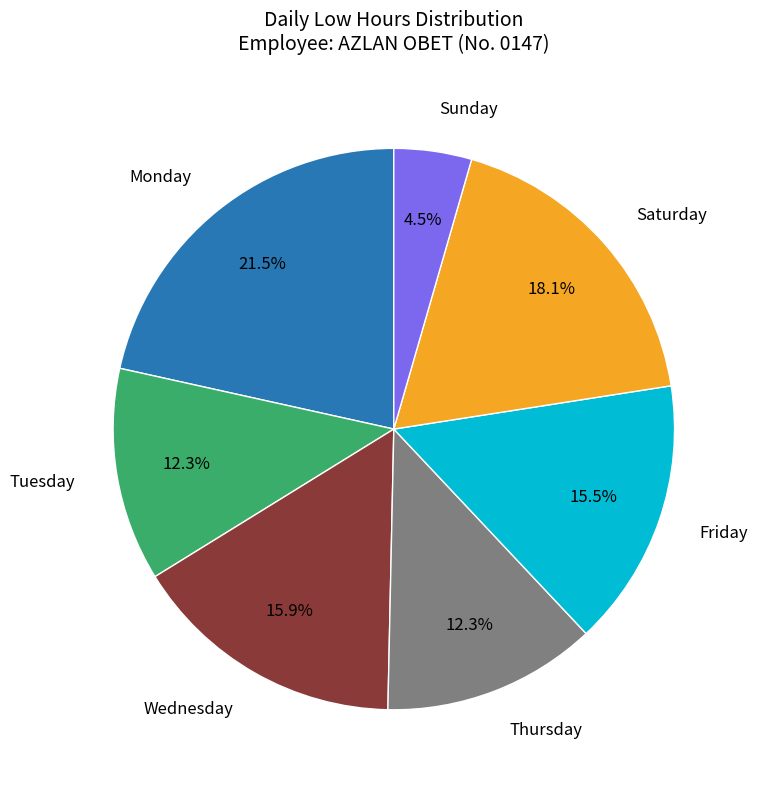

Is there any slice that represents more than half of the pie?

No